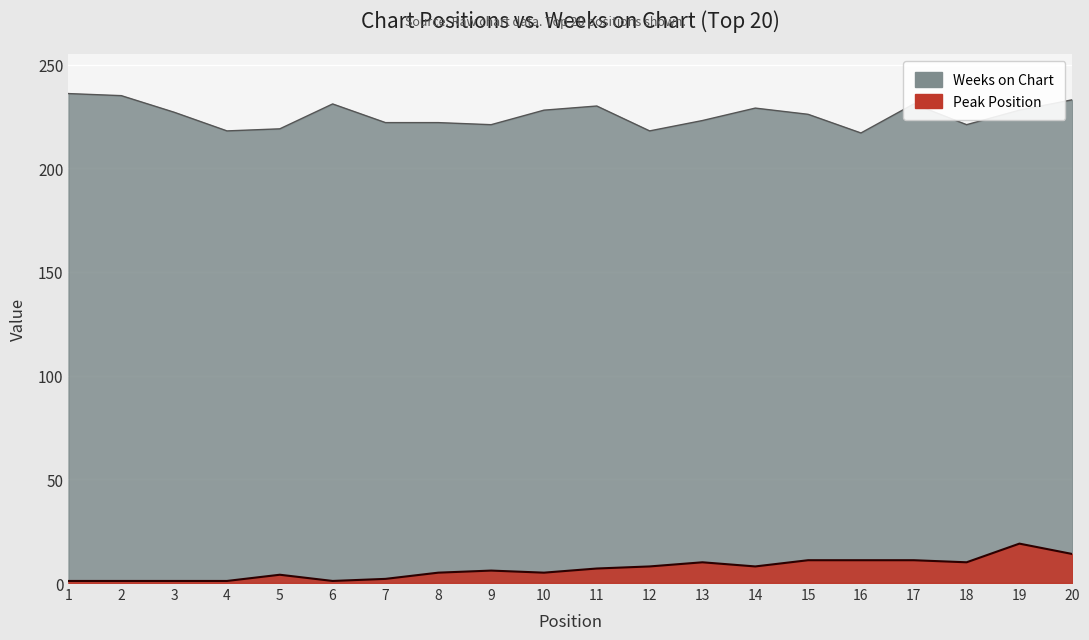

Between 5 and 19, which series saw the biggest shift?

Peak Position